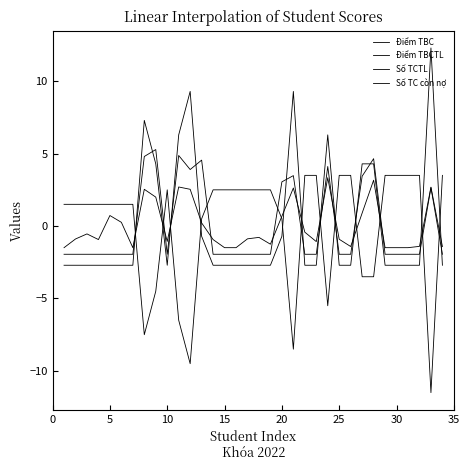

How many categories are shown in the chart?

34